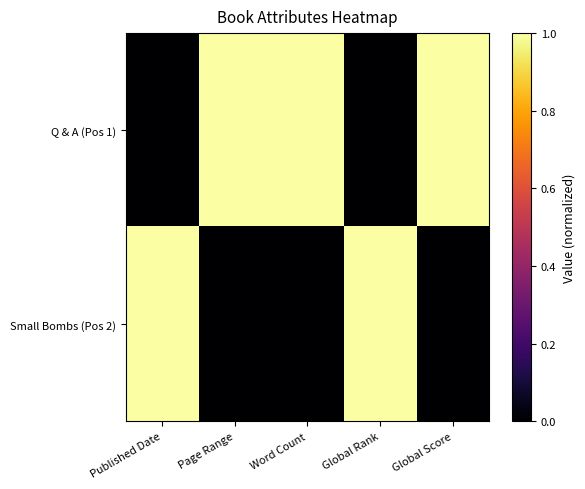

At which category is the sum across all series the highest?

Published Date